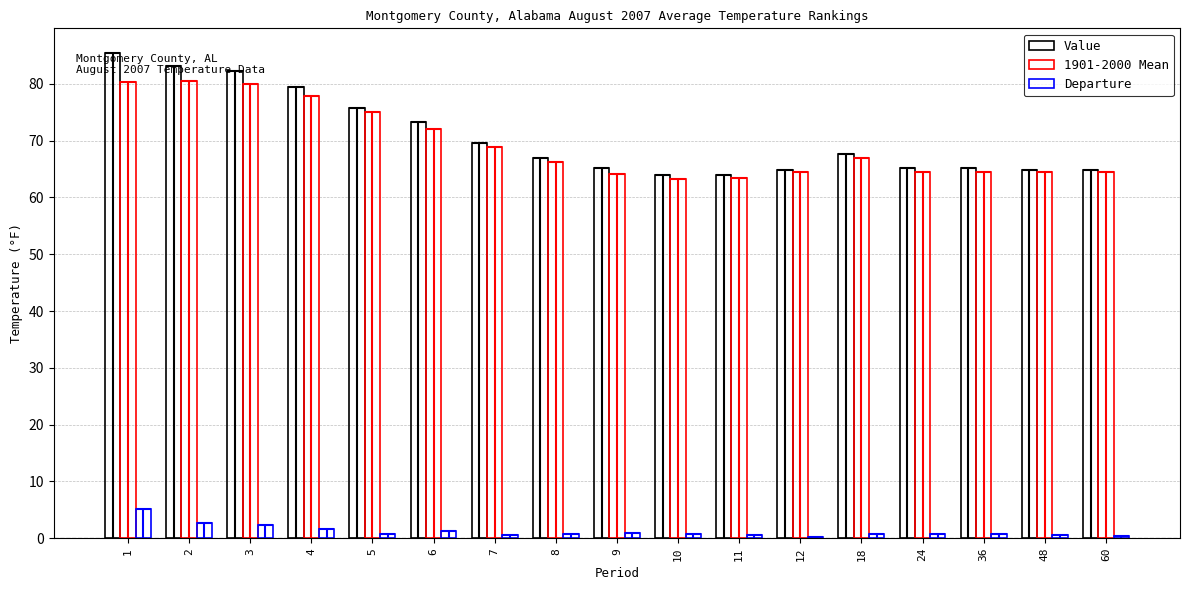

What are all the series names shown in the legend?

Value, 1901-2000 Mean, Departure